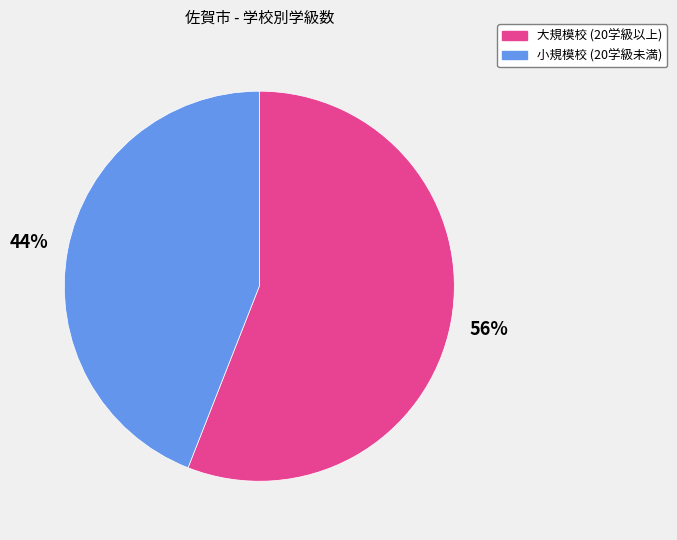

Is there a majority slice in this chart?

Yes